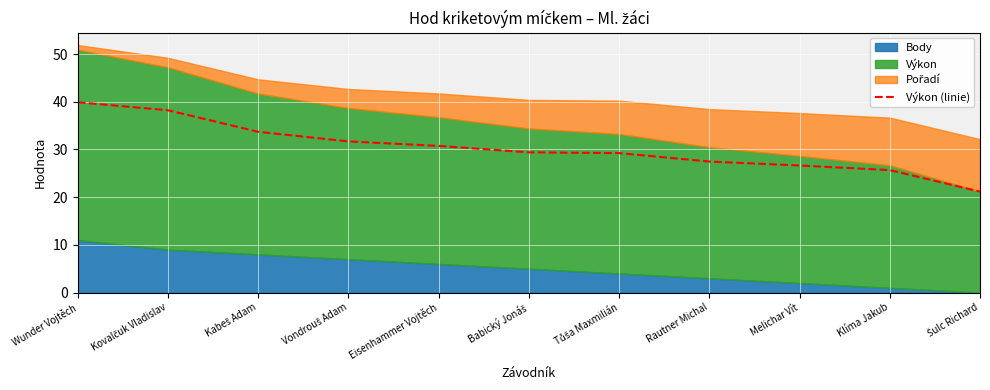

Read the Výkon (linie) value at Melichar Vít.

26.6